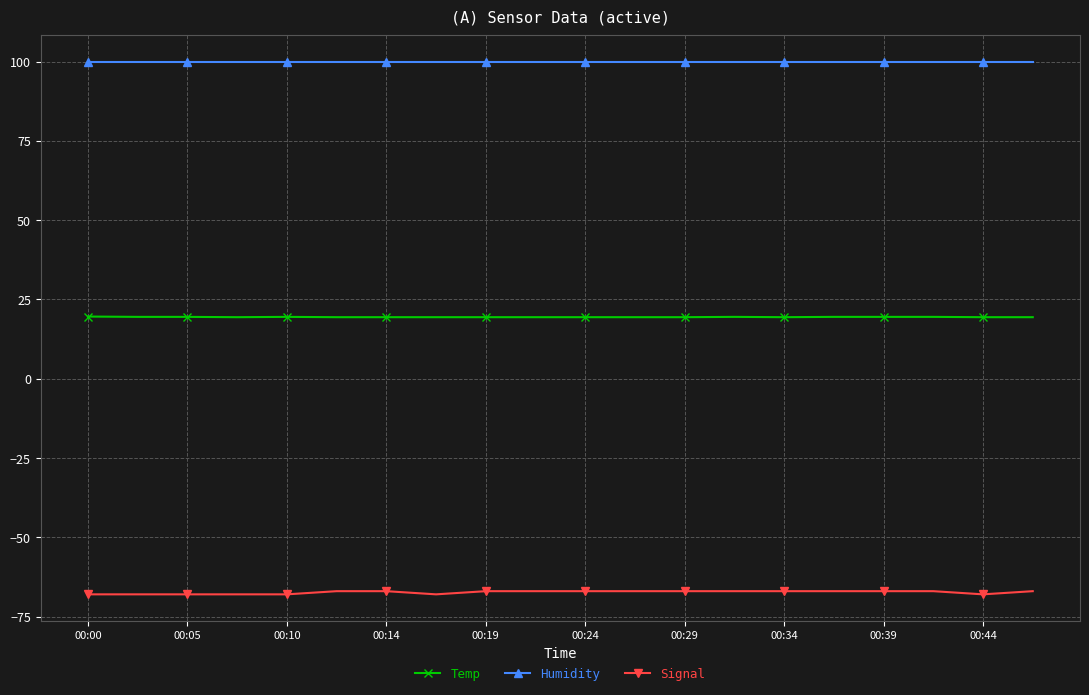

What is the difference between the maximum and minimum values in the Signal series?

1.0